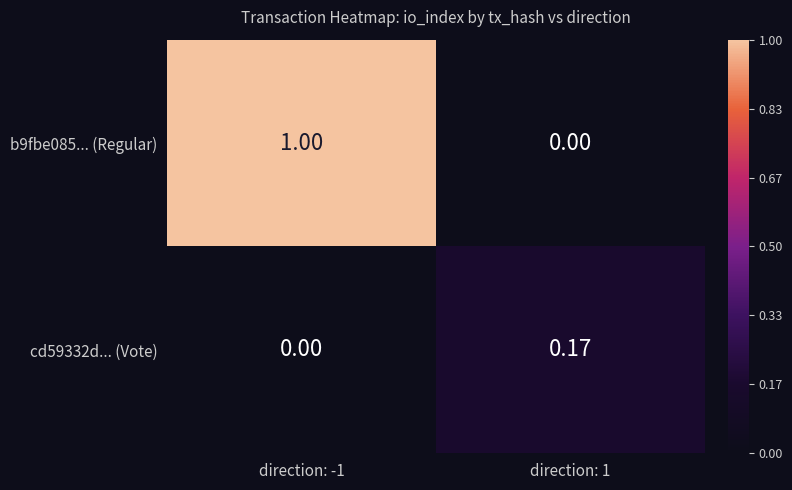

List the series in order of their peak value, lowest first.

cd59332d... (Vote), b9fbe085... (Regular)